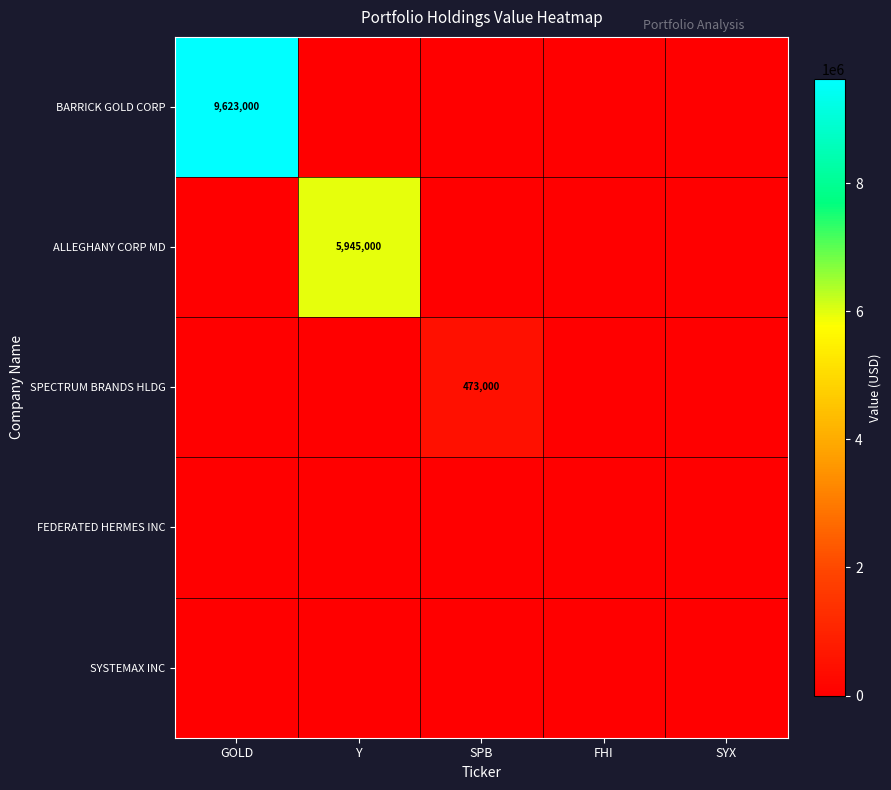

The value of BARRICK GOLD CORP at SYX is 0. True or false?

True